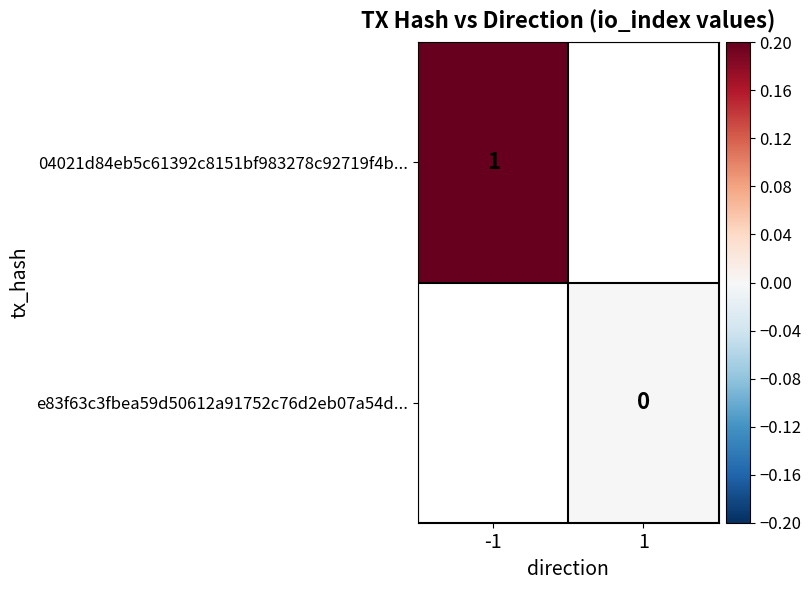

At which category does the chart reach its minimum across all series?

1